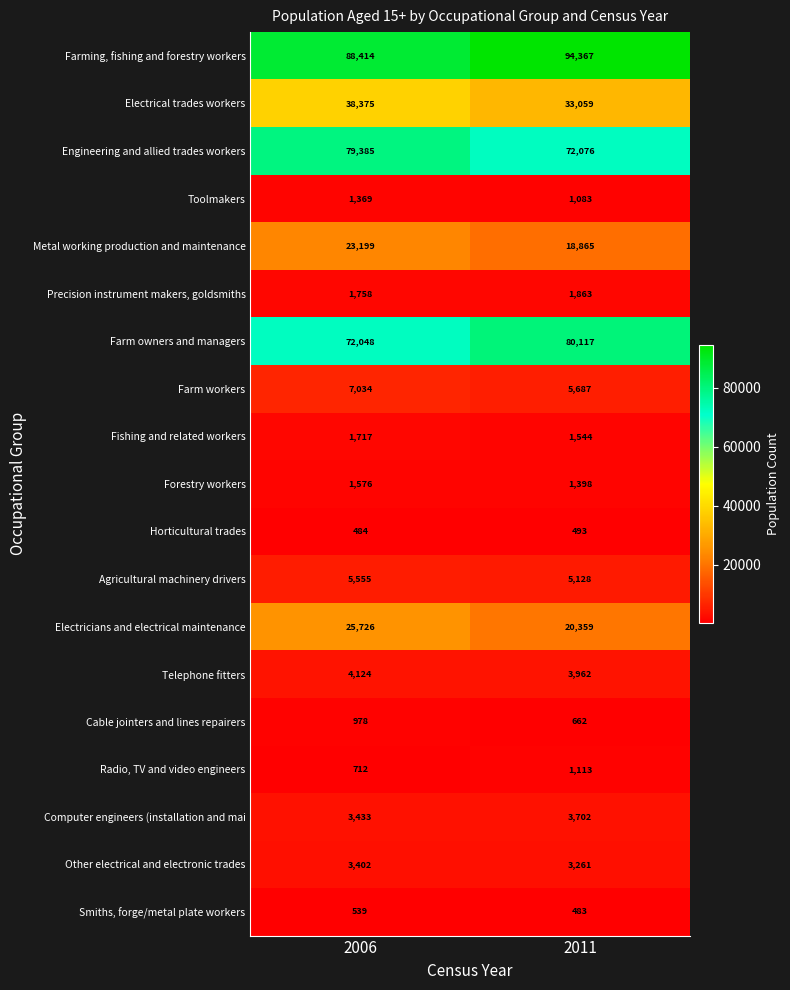

What is the greatest value displayed?

94367